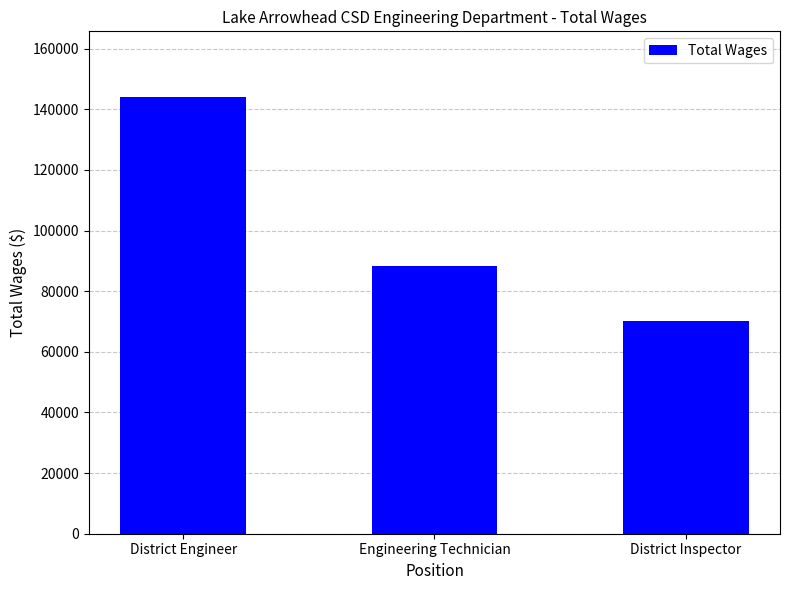

Which category has the highest value across all series?

District Engineer